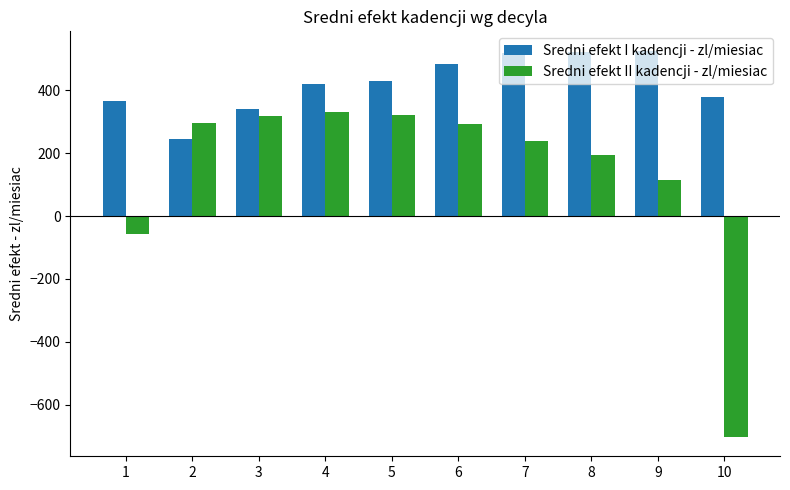

The value of Sredni efekt II kadencji - zl/miesiac at 10 is -414.1. True or false?

False